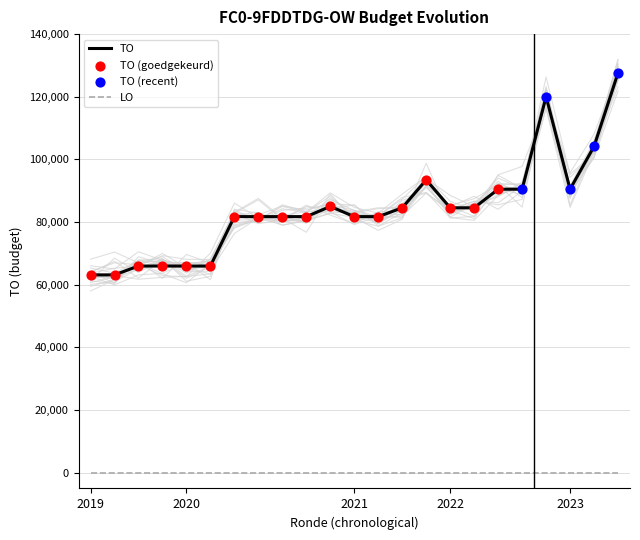

What is the ratio of the value at 2021 1ste aanpassing - goedgekeurd to the value at 2020 Opmaak - goedgekeurd?

1.3